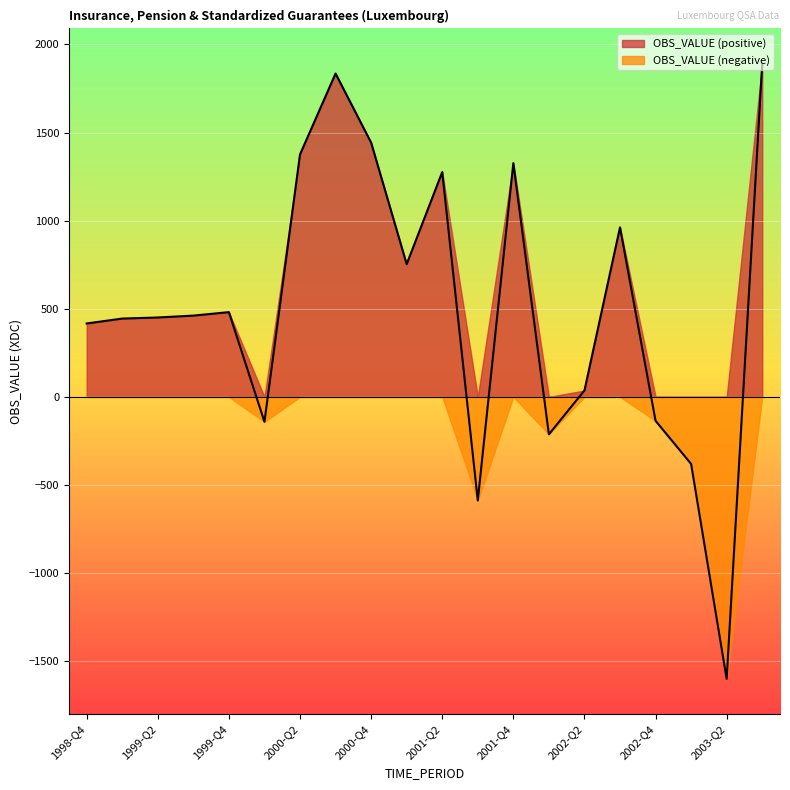

Which series has the largest range (max minus min)?

OBS_VALUE (positive)